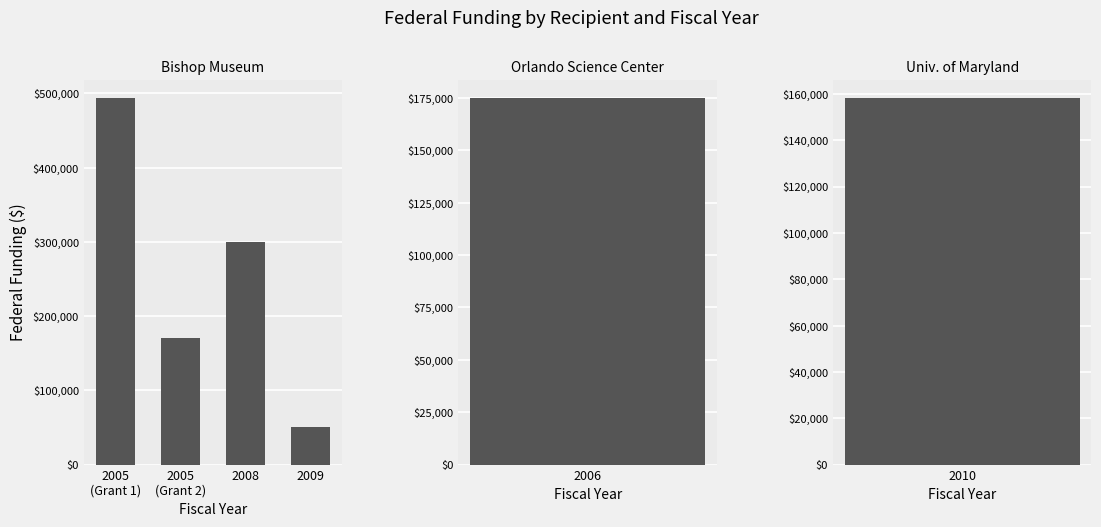

What is the ratio of the value at 2005
(Grant 2) to the value at 2008?

0.6